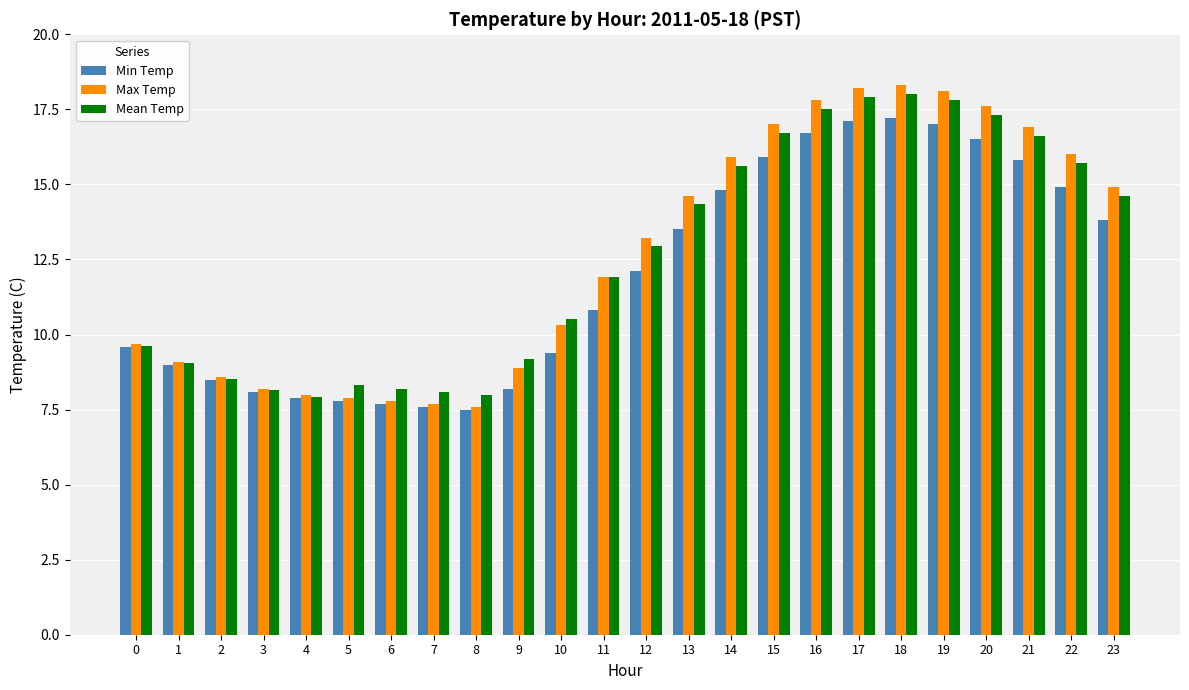

Is the value of Max Temp at 18 greater than the value of Min Temp at 15?

Yes